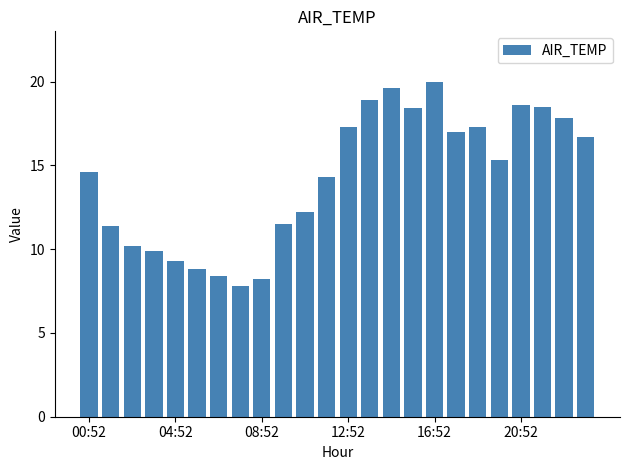

What is the smallest value displayed?

7.8